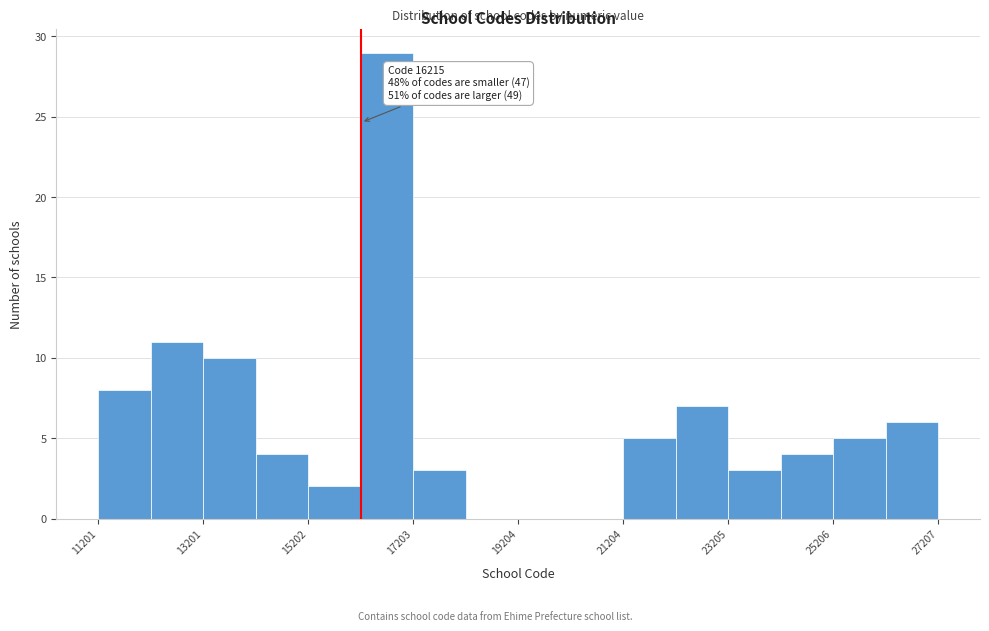

Read against the x-axis, roughly where is the centre of the tallest bar?

16500